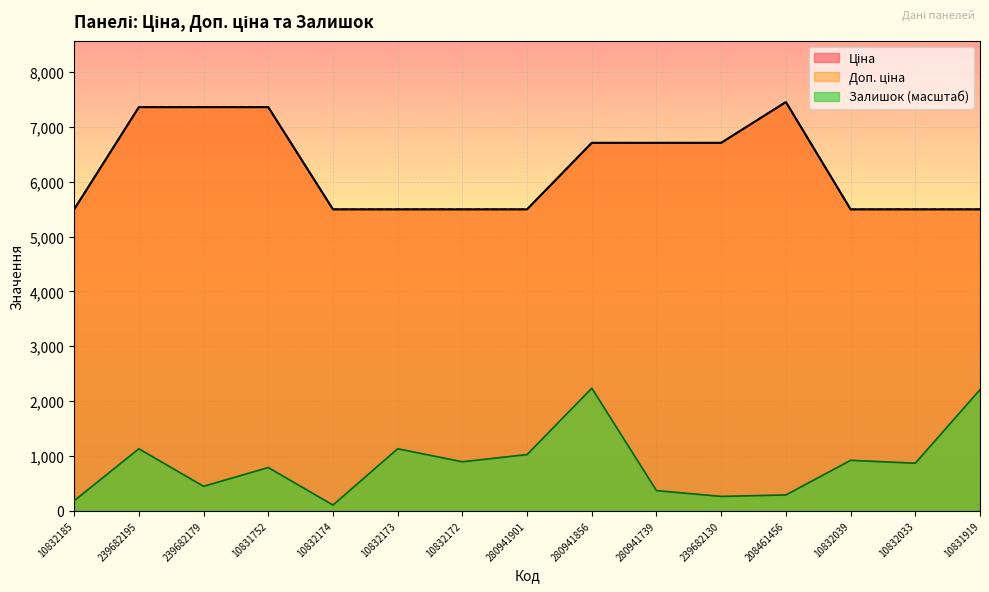

What is the label of the 11th point from the right?

10832174